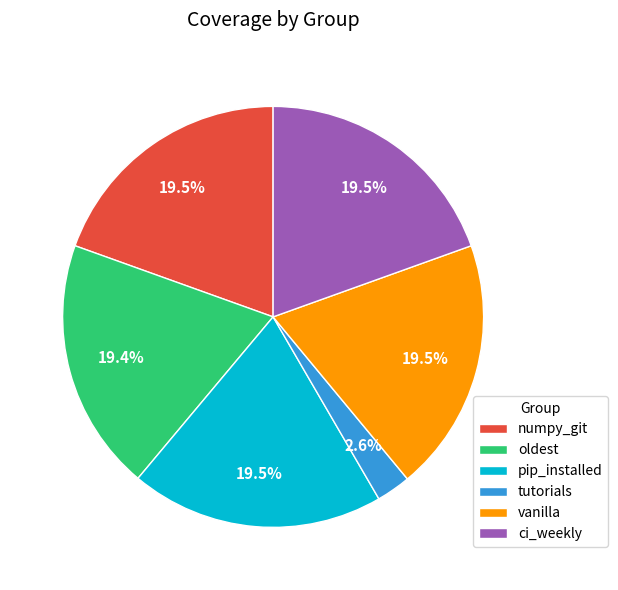

Between tutorials and pip_installed, which is larger?

pip_installed